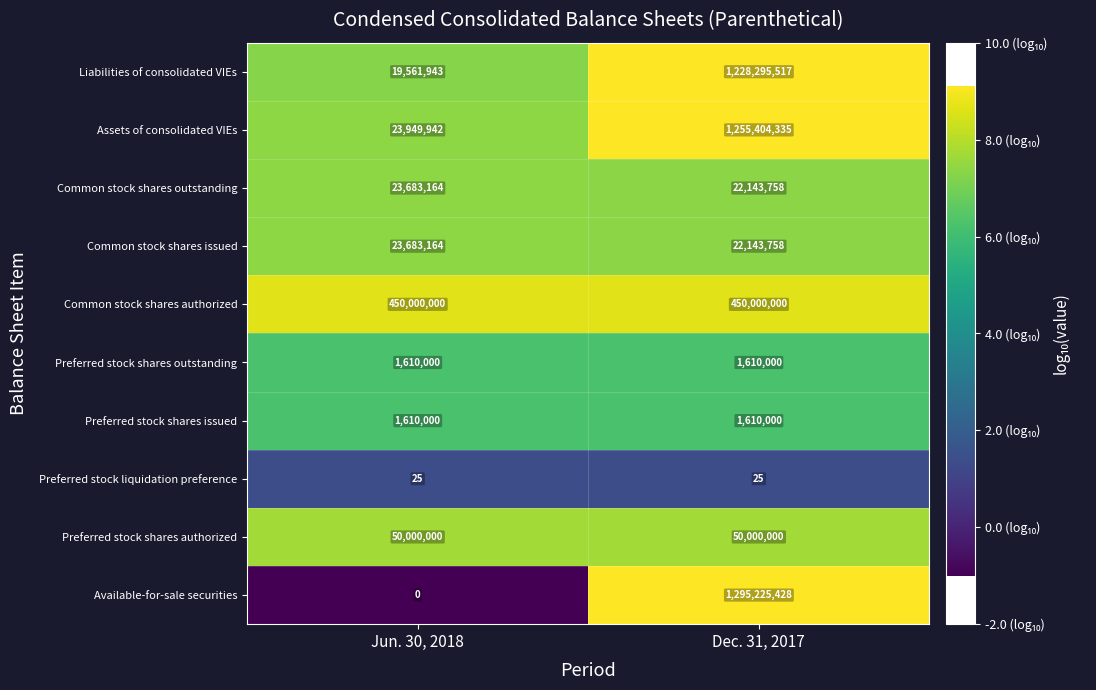

The value of Available-for-sale securities at Dec. 31, 2017 is 1760404091. True or false?

False